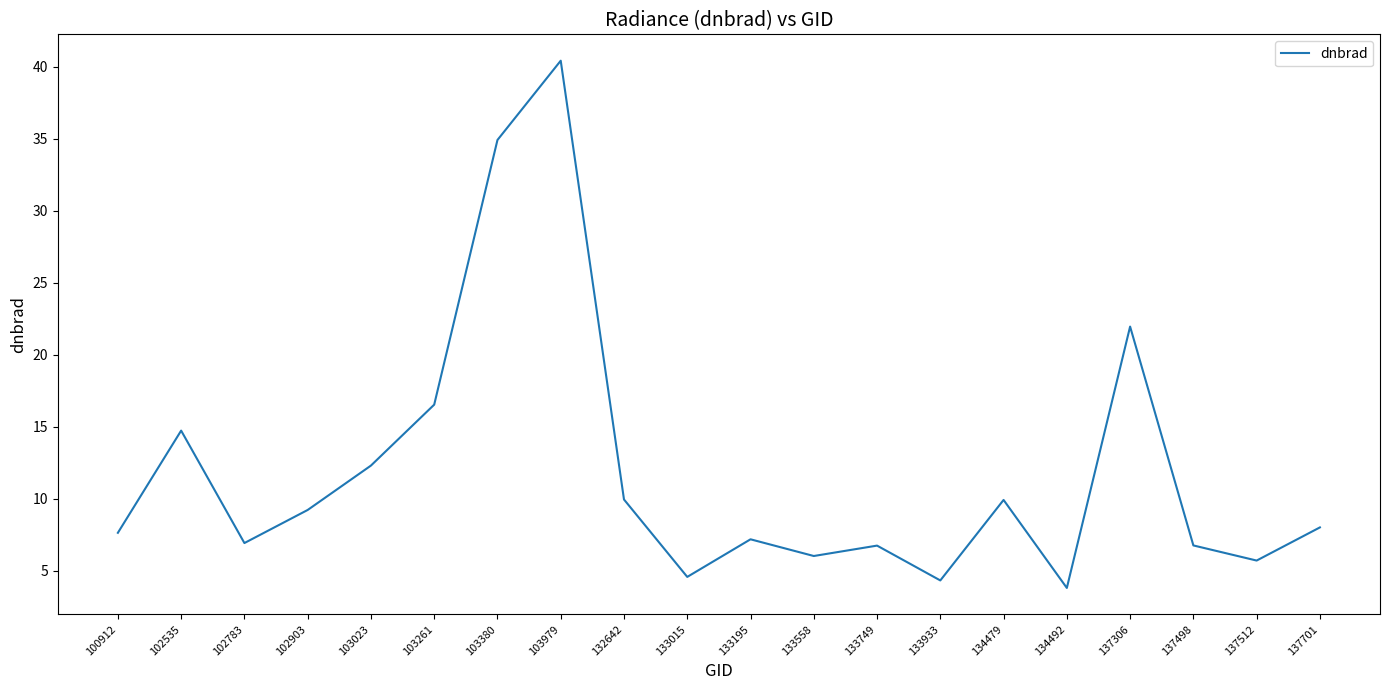

What is the change in value from 134492 to 137512?

+1.9